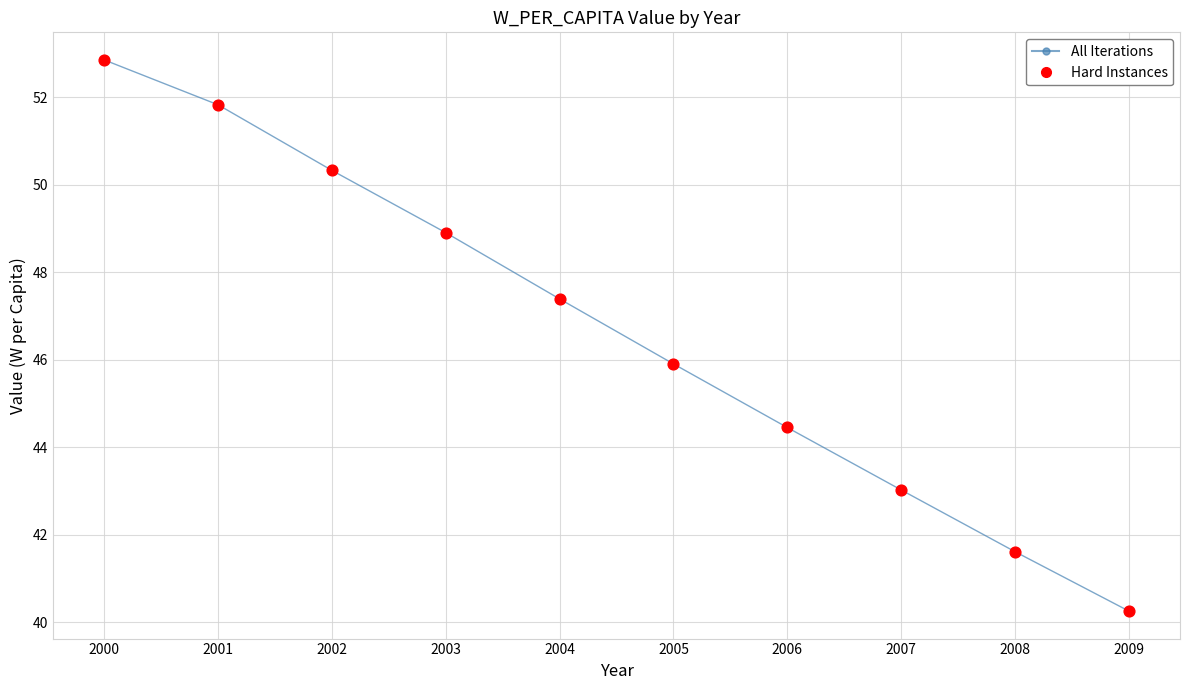

What are all the series names shown in the legend?

All Iterations, Hard Instances